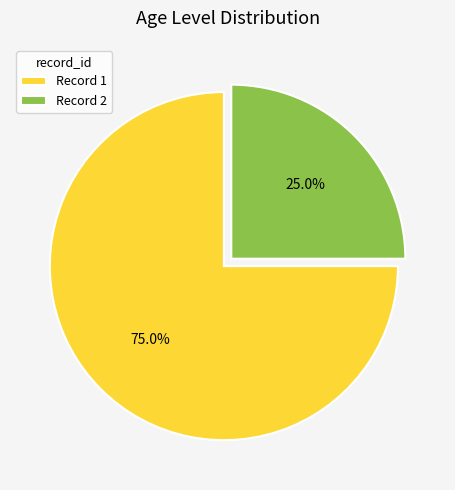

To the nearest percent, what is the average slice percentage?

50%